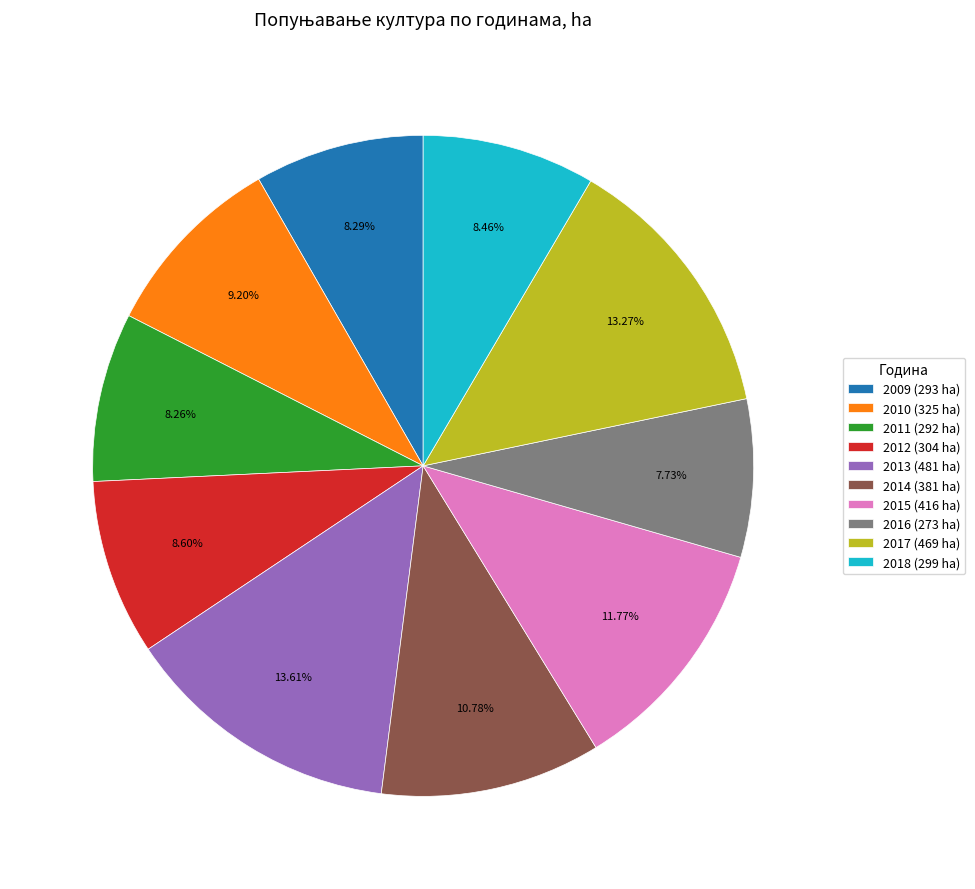

Is it true that 2011 is 8% of the pie?

True